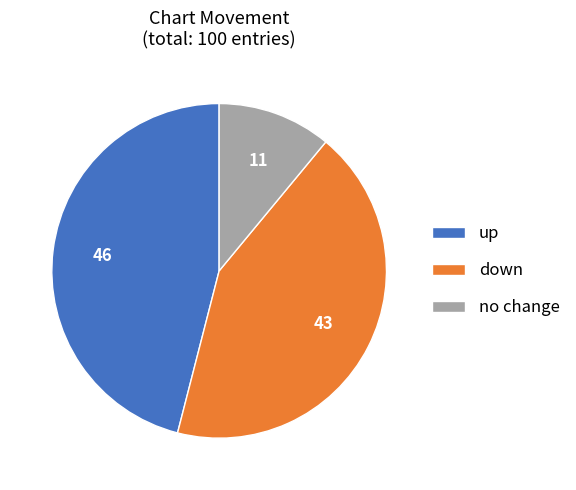

Which slice is the smallest?

no change